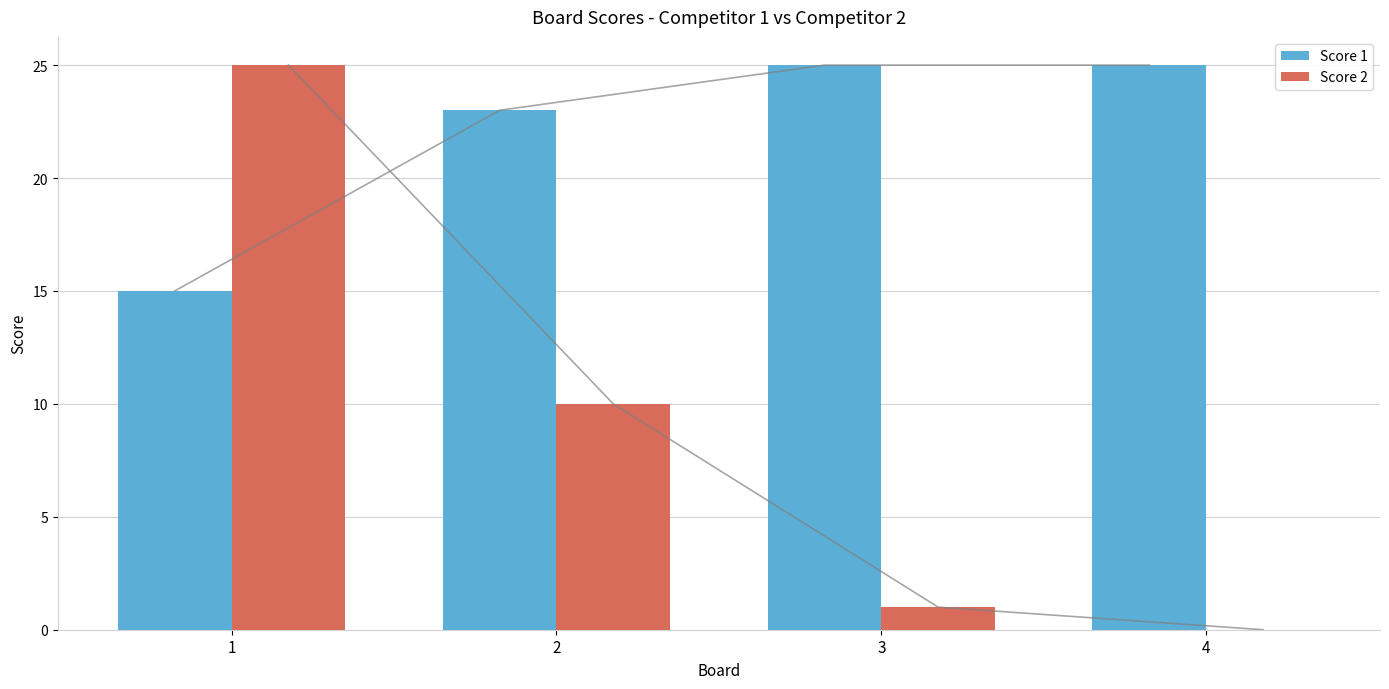

What is the total value across all series at 2?

33